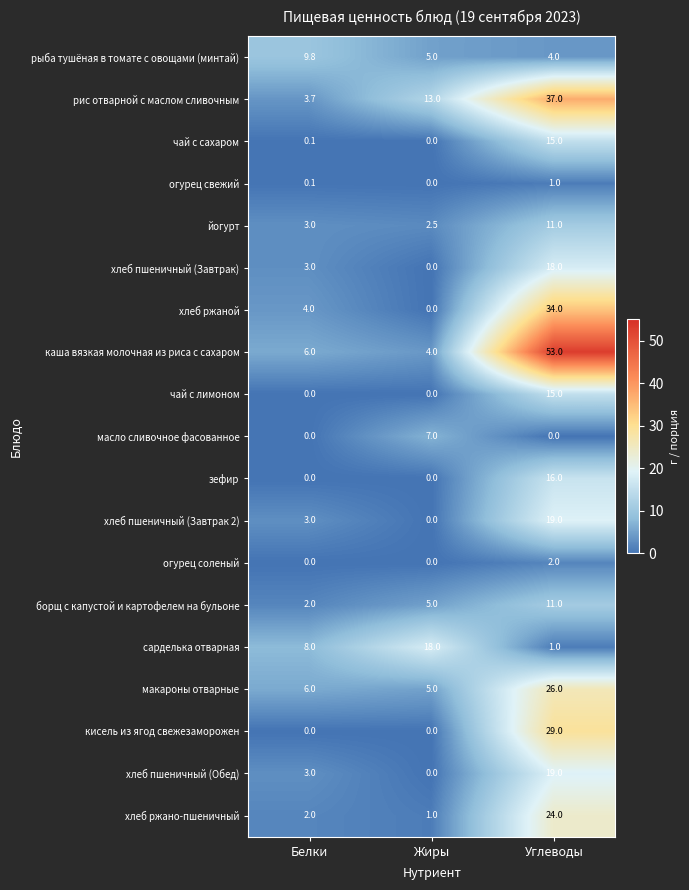

At which category does the chart reach its peak across all series?

Углеводы